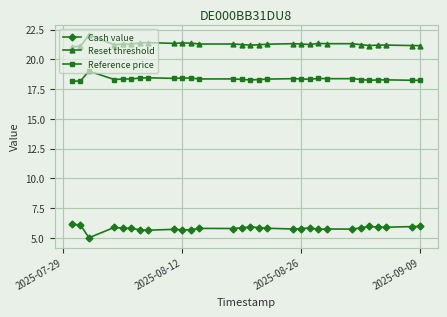

What is the value of the Reset threshold point at the 4th from the left?

21.2